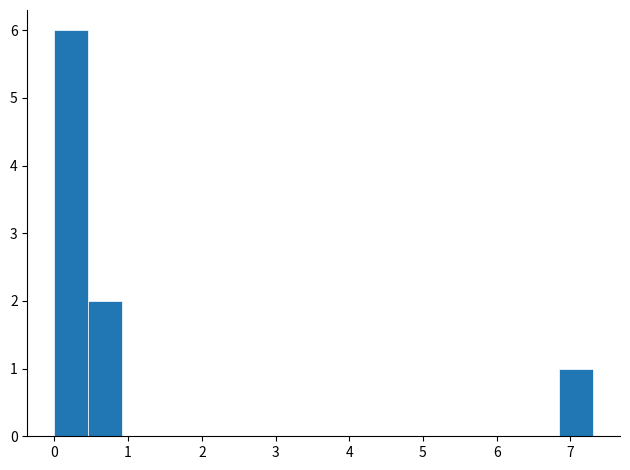

Which range on the x-axis has the tallest bar?

0.0 to 0.5